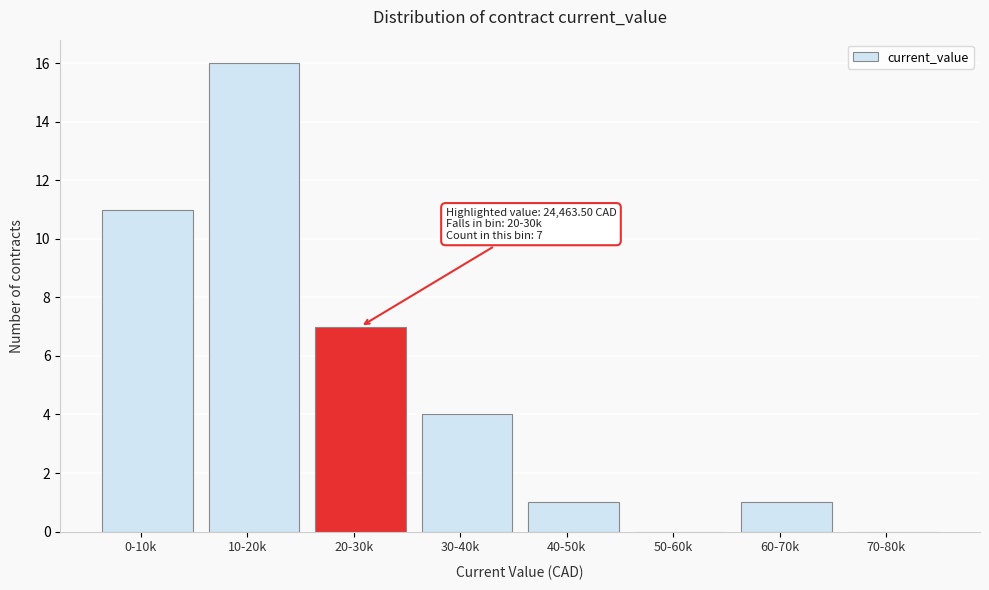

Reading left to right, extract all data points from this chart.

0-10k=11	10-20k=16	20-30k=7	30-40k=4	40-50k=1	50-60k=0	60-70k=1	70-80k=0